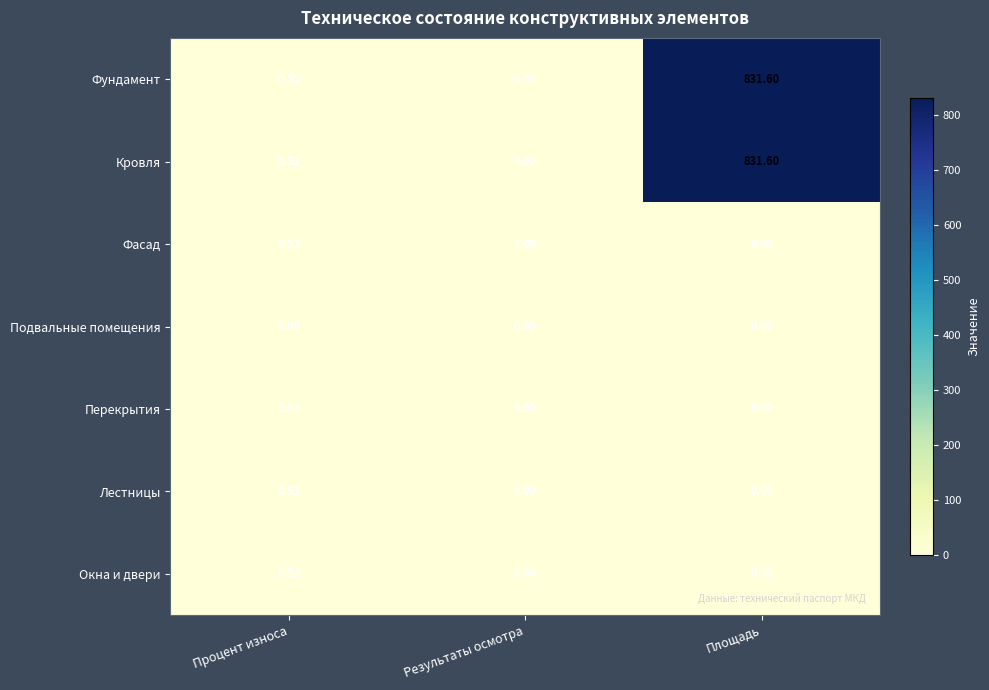

How many categories are shown in the chart?

3